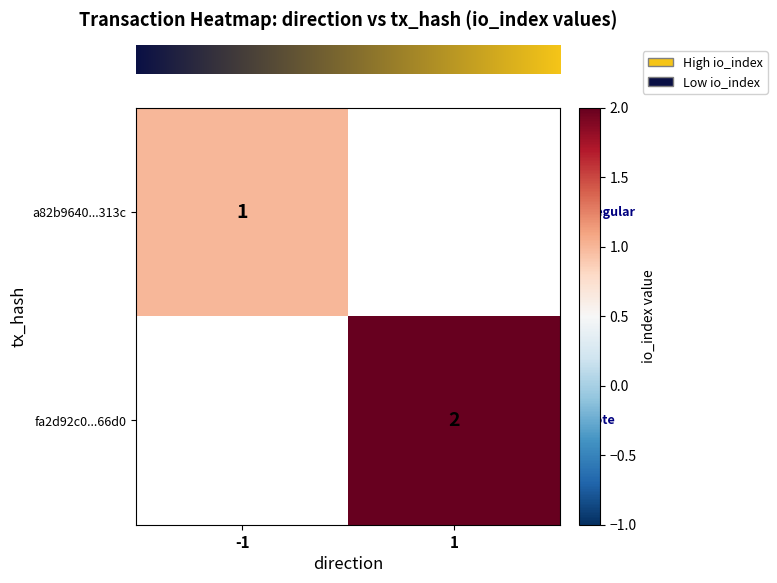

Is it true that row_1 equals 0.6 at 1?

False